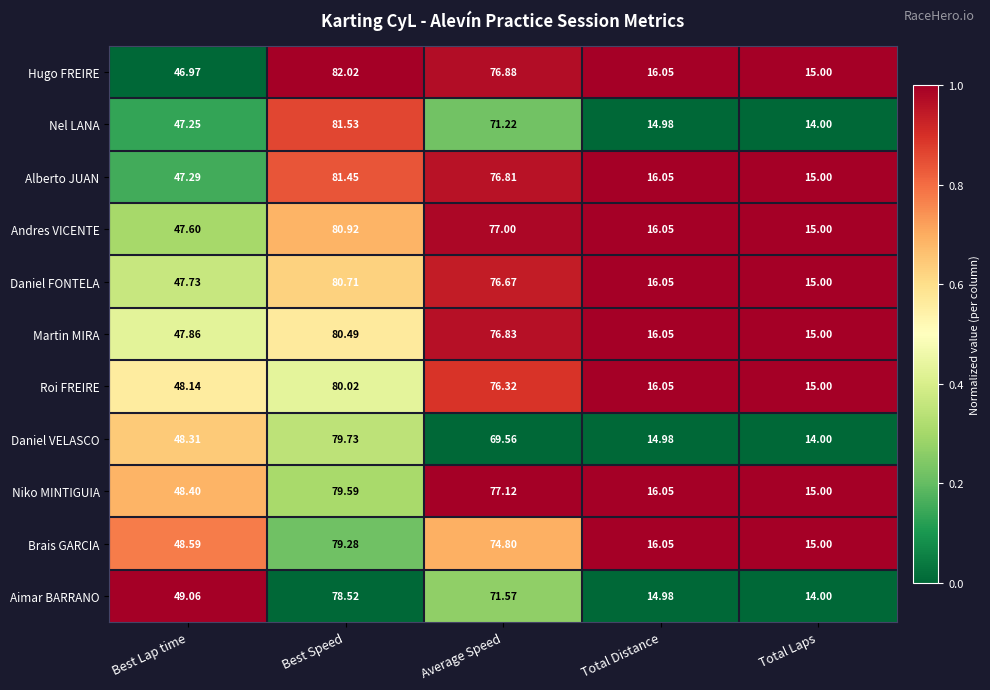

At which label is Alberto JUAN closest to 48?

Best Lap time